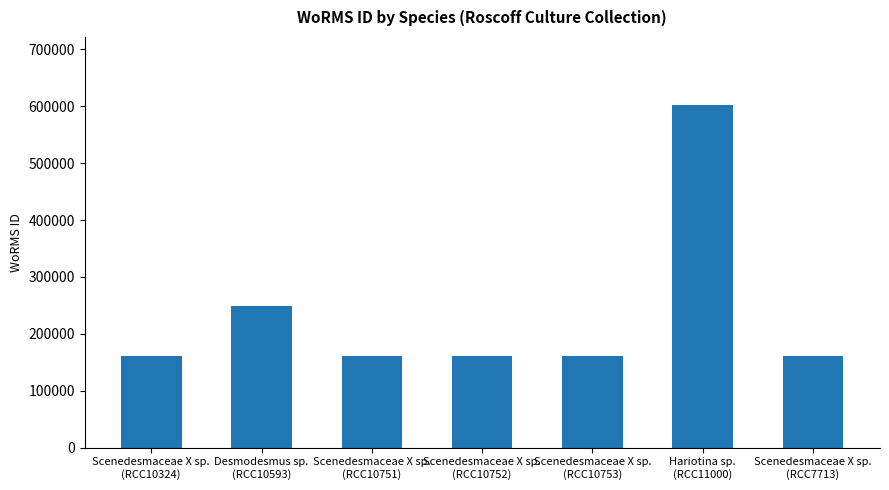

What is the average value?

236300